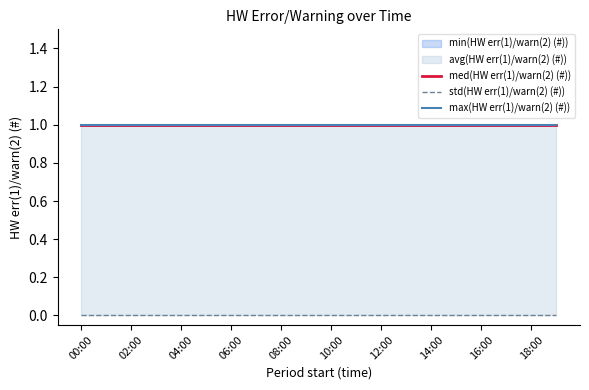

True or false: std(HW err(1)/warn(2) (#)) and med(HW err(1)/warn(2) (#)) intersect in this chart.

False